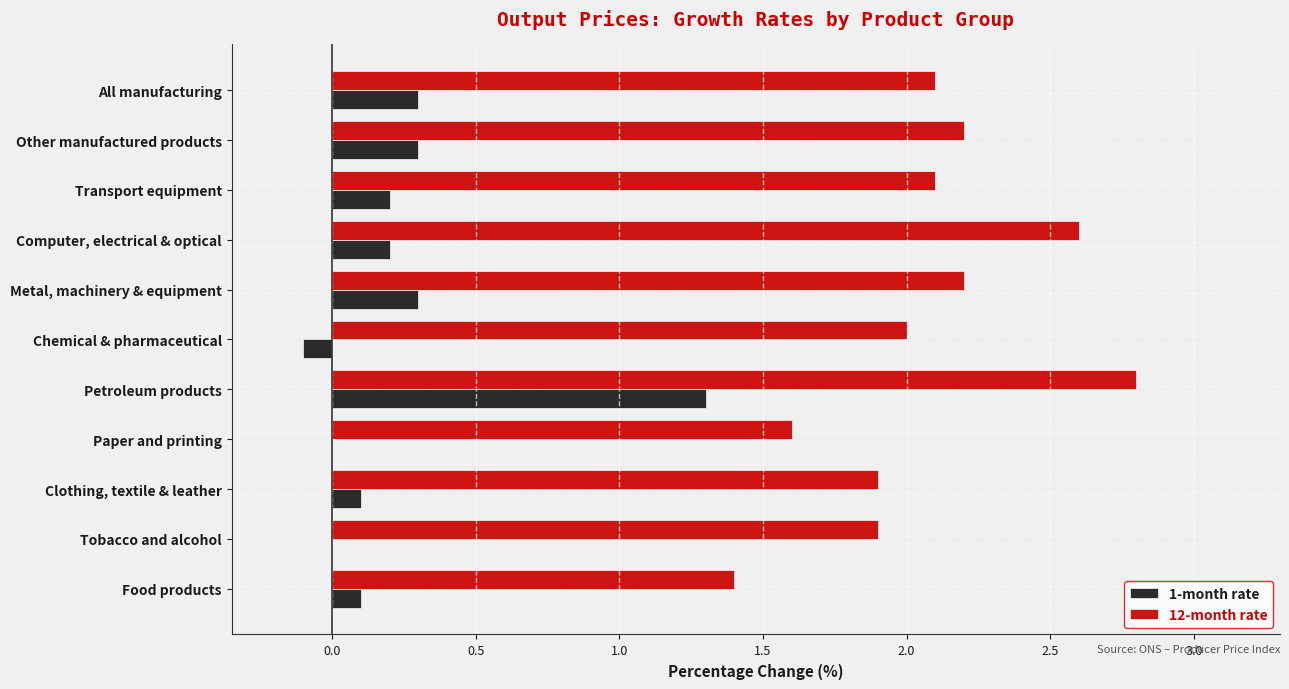

What is the sum of the 1-month rate values at Clothing, textile & leather and Petroleum products?

1.4